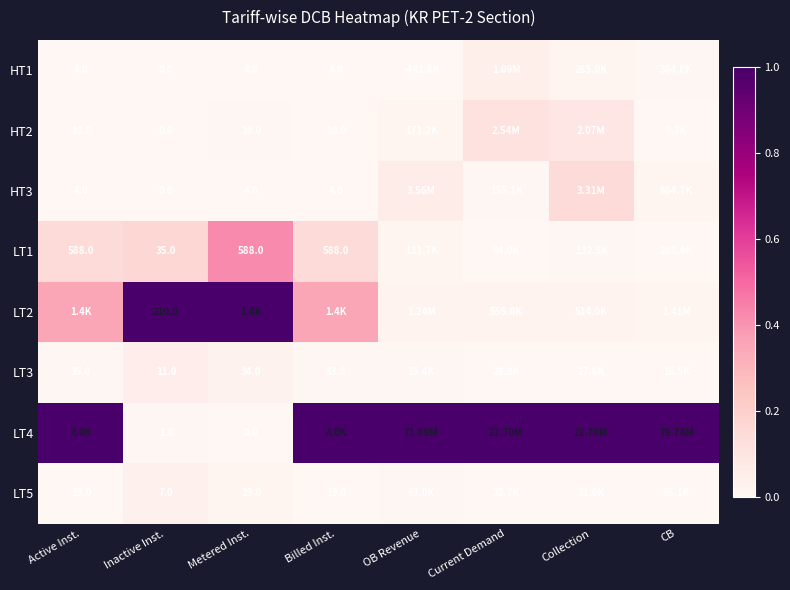

Which category has the lowest value in the LT2 series?

CB